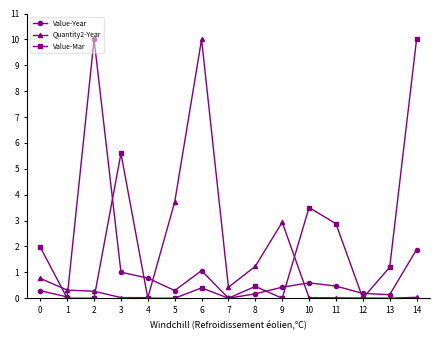

Count the number of data series in this chart.

3